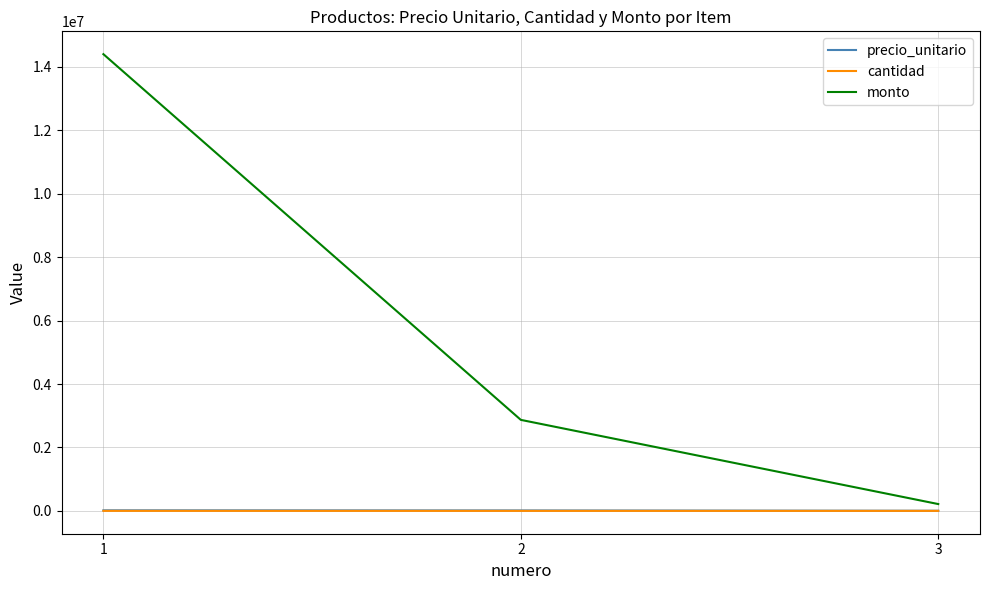

Count the number of data series in this chart.

3